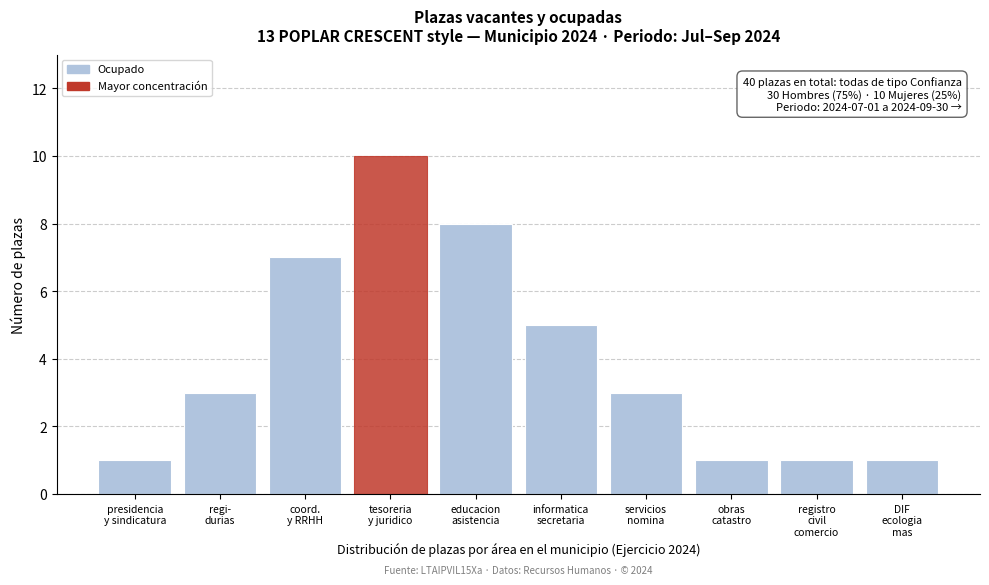

Reading left to right, list all the values displayed in this chart.

1	3	7	10	8	5	3	1	1	1